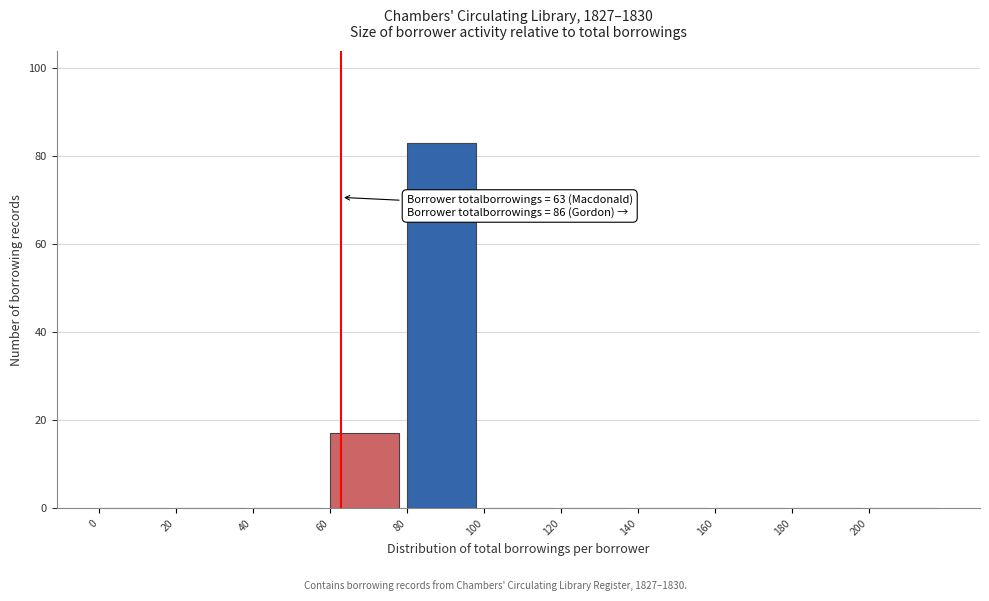

Over which range of the x-axis is the bar tallest?

80 to 100